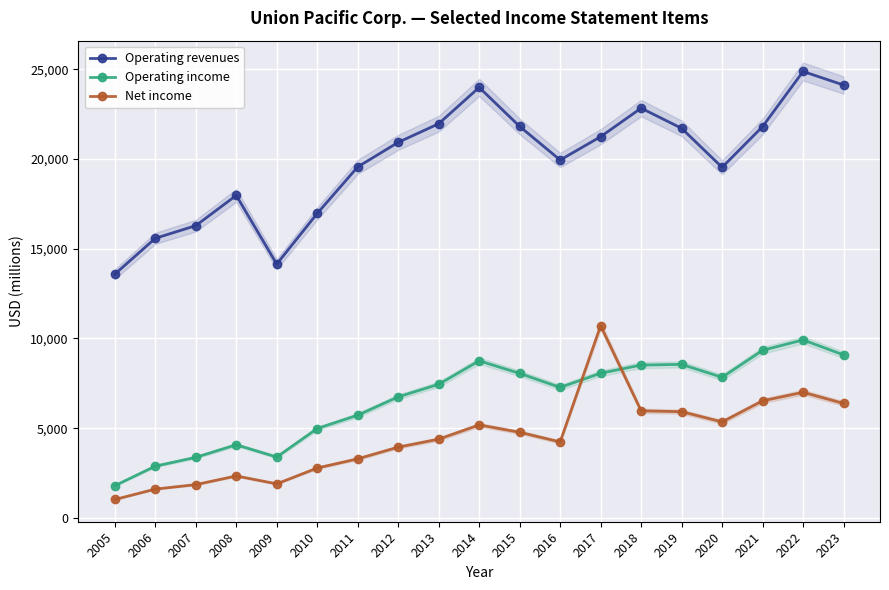

Reading left to right, extract all data points from this chart.

Operating revenues: 2005=13578	2006=15578	2007=16283	2008=17970	2009=14143	2010=16965	2011=19557	2012=20926	2013=21963	2014=23988	2015=21813	2016=19941	2017=21240	2018=22832	2019=21708	2020=19533	2021=21804	2022=24875	2023=24119
Operating income: 2005=1795	2006=2884	2007=3375	2008=4075	2009=3392	2010=4981	2011=5724	2012=6745	2013=7446	2014=8753	2015=8052	2016=7272	2017=8061	2018=8517	2019=8554	2020=7834	2021=9338	2022=9917	2023=9082
Net income: 2005=1026	2006=1606	2007=1855	2008=2338	2009=1898	2010=2780	2011=3292	2012=3943	2013=4388	2014=5180	2015=4772	2016=4233	2017=10712	2018=5966	2019=5919	2020=5349	2021=6523	2022=6998	2023=6379